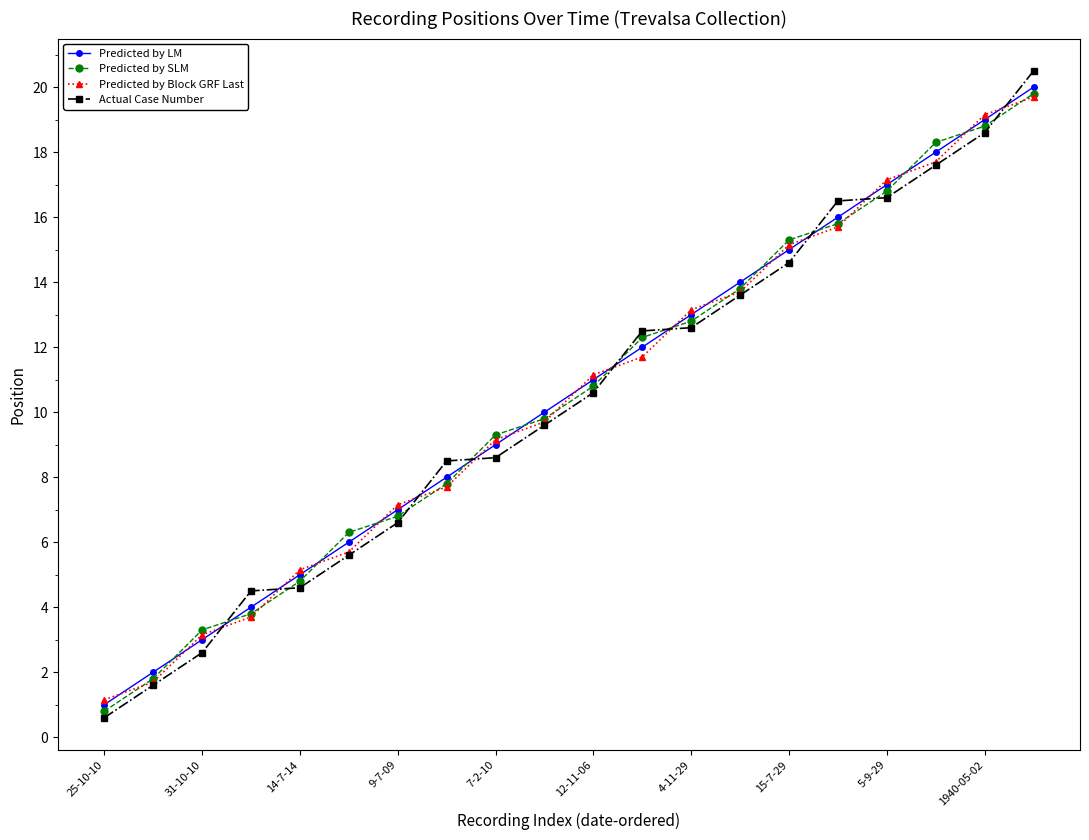

What is the minimum value for Predicted by SLM?

0.8